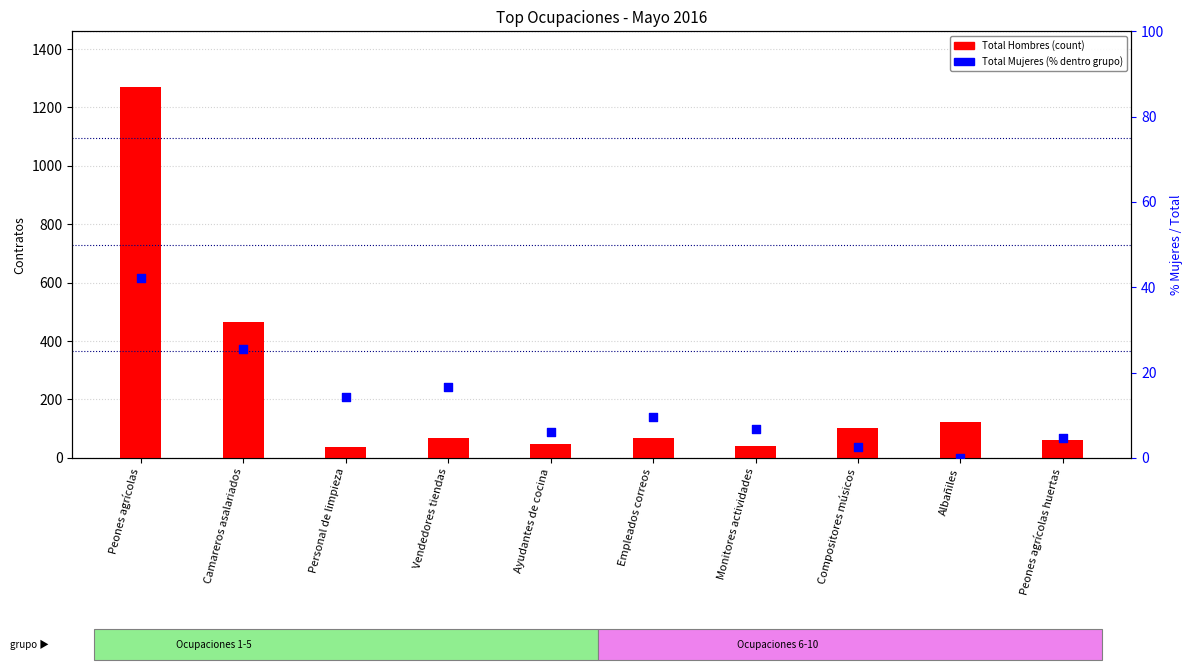

Which series has the largest total across all categories?

Total Hombres (count)